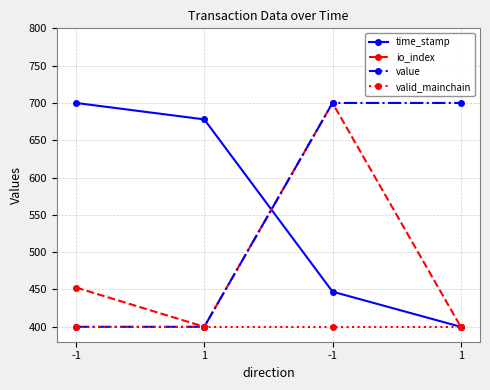

Which category has the highest value in the io_index series?

-1